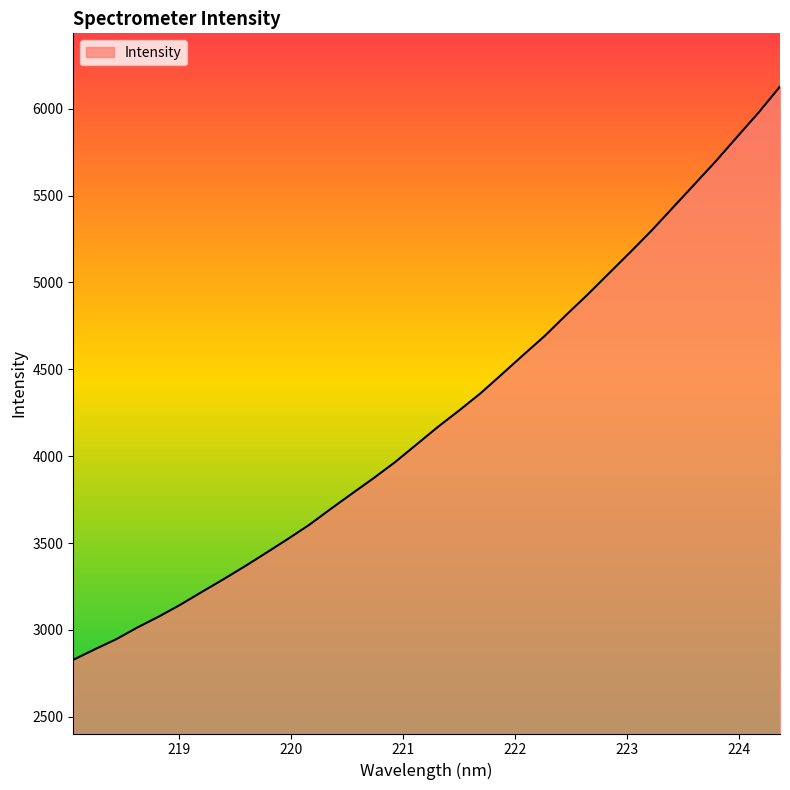

What is the greatest value displayed?

6126.8